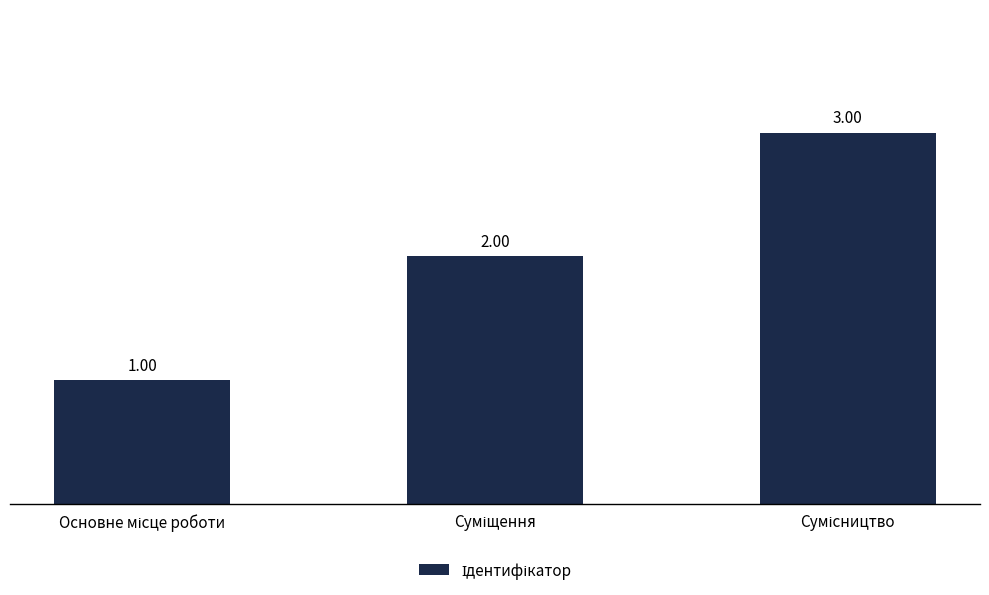

What is the sum of all values?

6